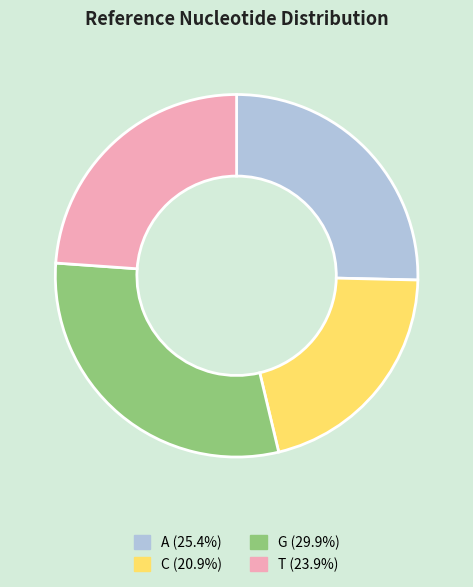

What is the ratio of the value at A to the value at T?

1.1